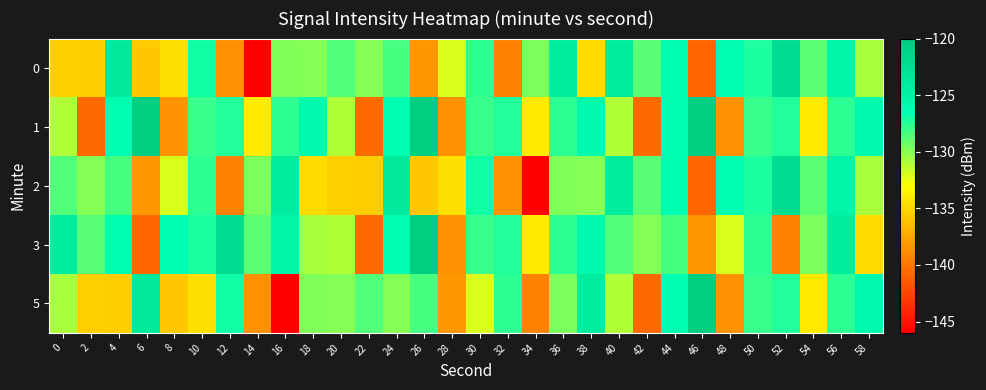

Count the number of categories in the chart.

30